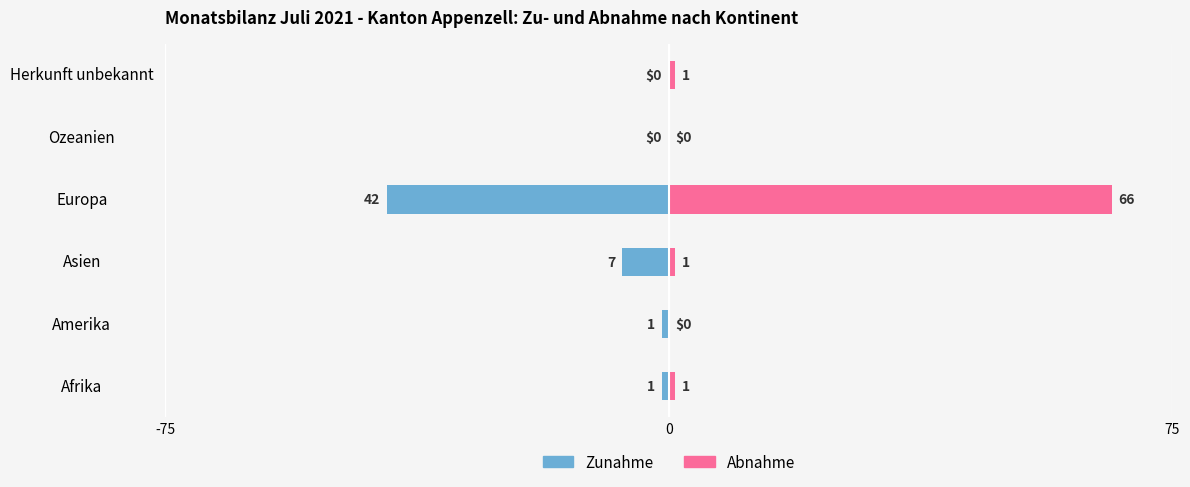

At how many categories does at least one series exceed 34?

1